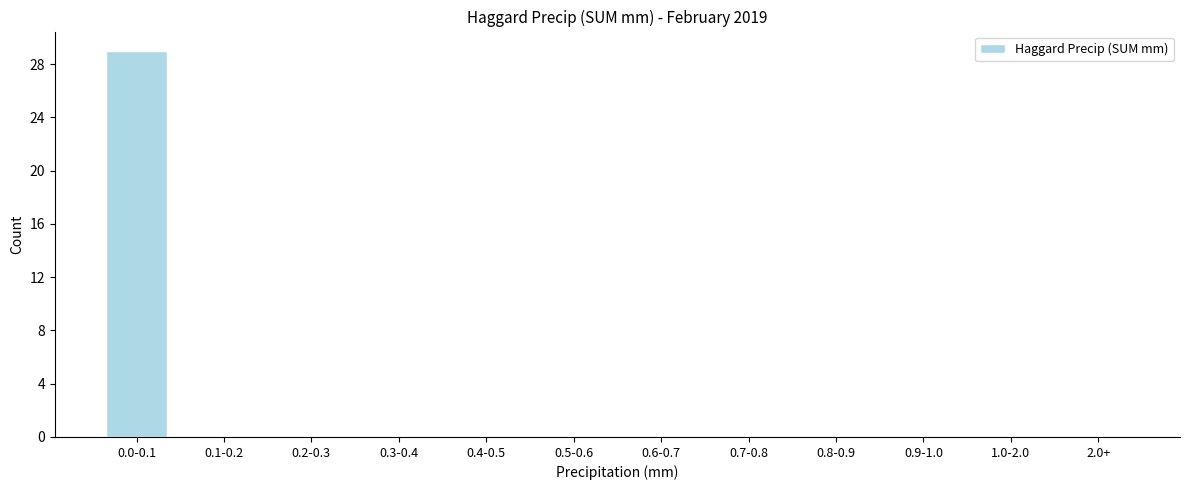

Reading left to right, what are all the values shown in this chart?

0.0-0.1=29	0.1-0.2=0	0.2-0.3=0	0.3-0.4=0	0.4-0.5=0	0.5-0.6=0	0.6-0.7=0	0.7-0.8=0	0.8-0.9=0	0.9-1.0=0	1.0-2.0=0	2.0+=0